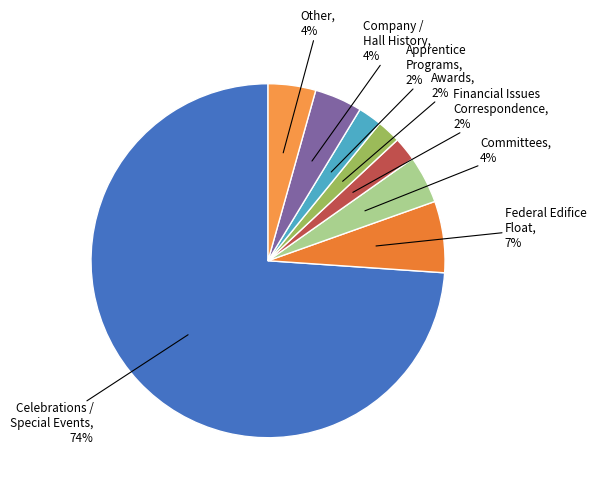

How many slices are in this pie chart?

8